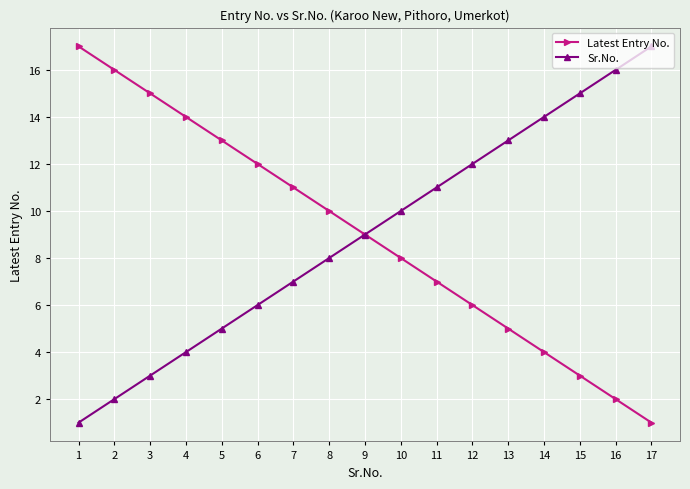

Reading left to right, list all the values displayed in this chart.

Latest Entry No.: 17	16	15	14	13	12	11	10	9	8	7	6	5	4	3	2	1
Sr.No.: 1	2	3	4	5	6	7	8	9	10	11	12	13	14	15	16	17